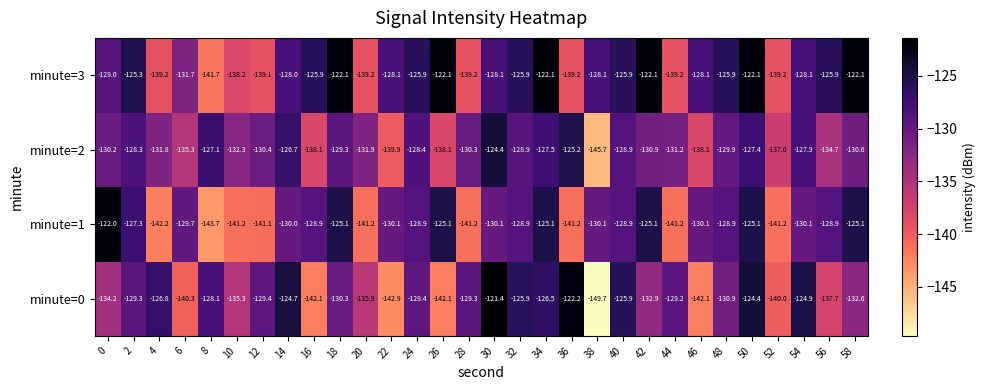

Which series has the largest range (max minus min)?

minute=0